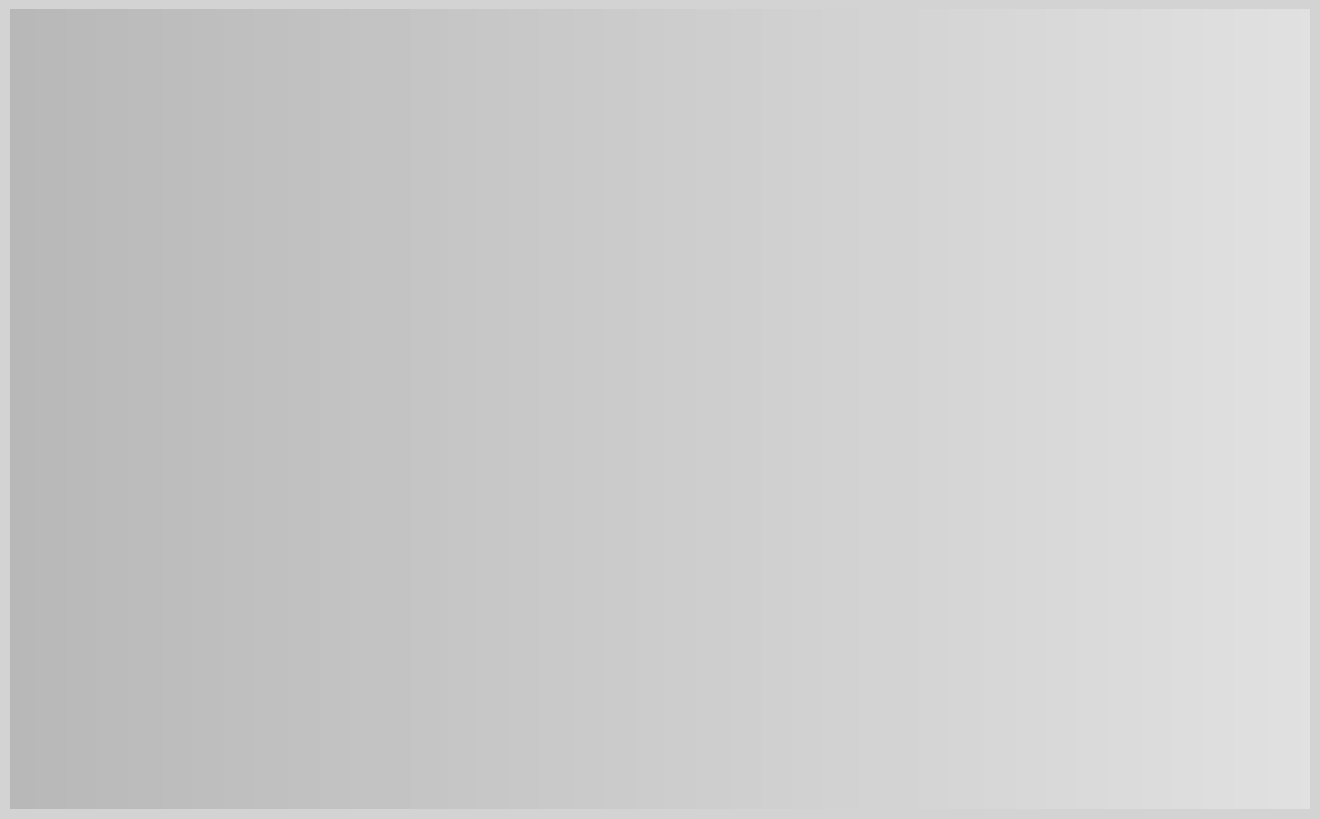

Rank the categories by value from highest to lowest.

Bared, Seduced, Saved, Ruled, Conquered, Wild, Wet, Mastered, Masked, Hot, Cuffed